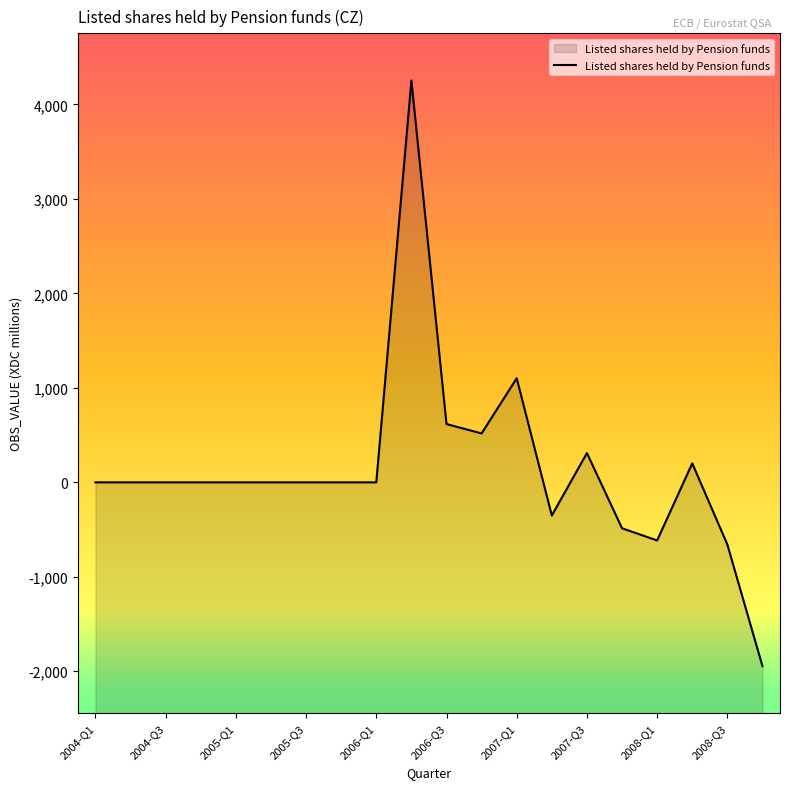

What is the difference between the values at 2004-Q1 and 2008-Q4?

1945